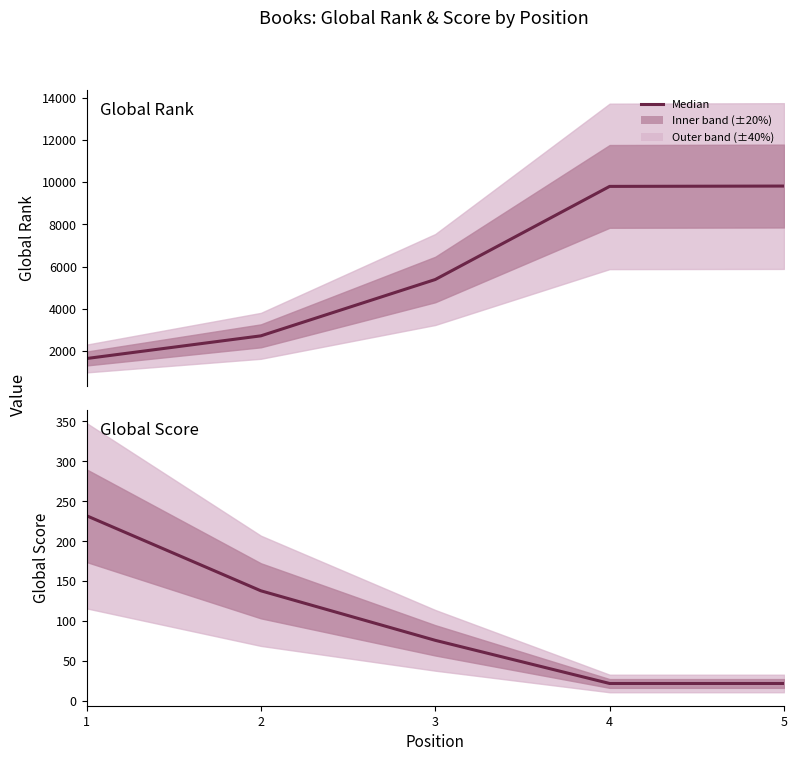

The value of Global Rank at 2 is 2720. True or false?

True